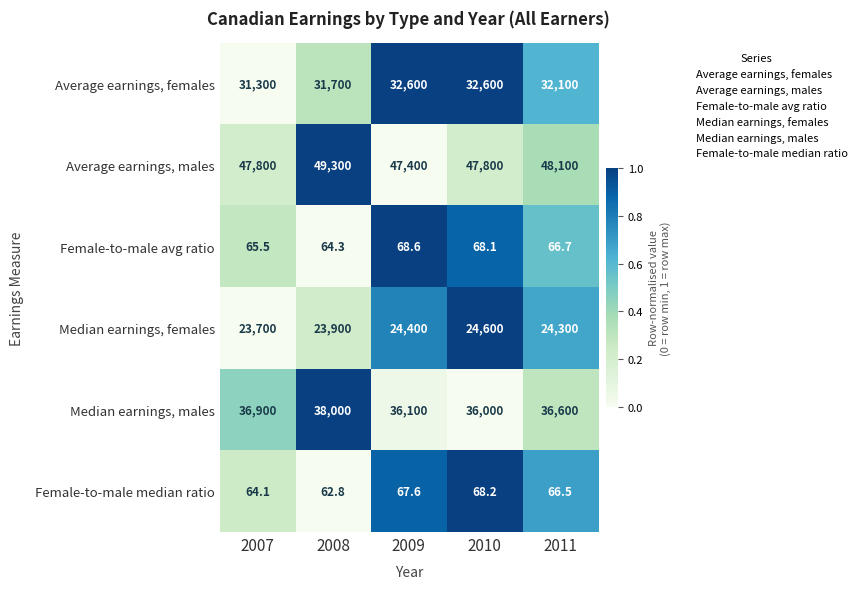

At which category does the chart reach its peak across all series?

2008